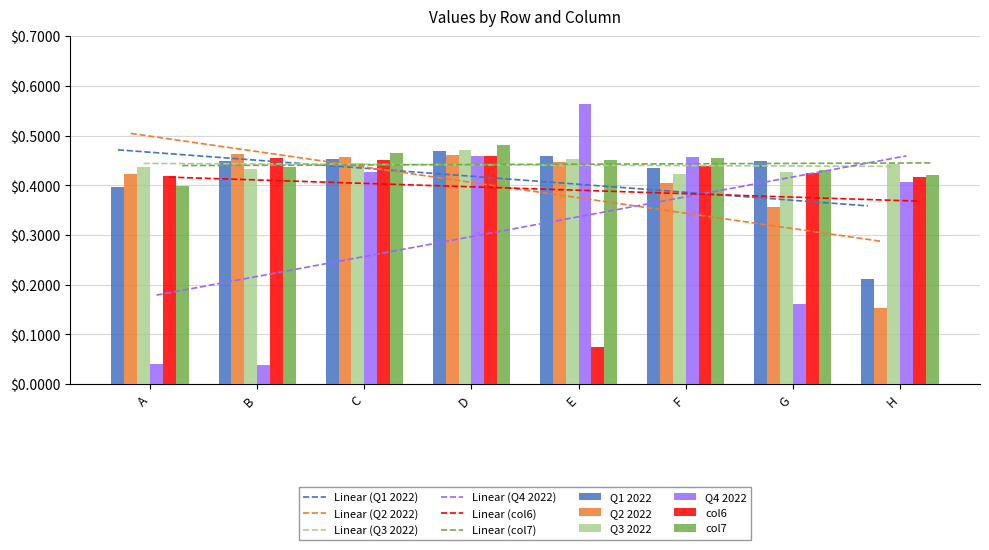

Count the col6 values in the range 0 to 1.

8